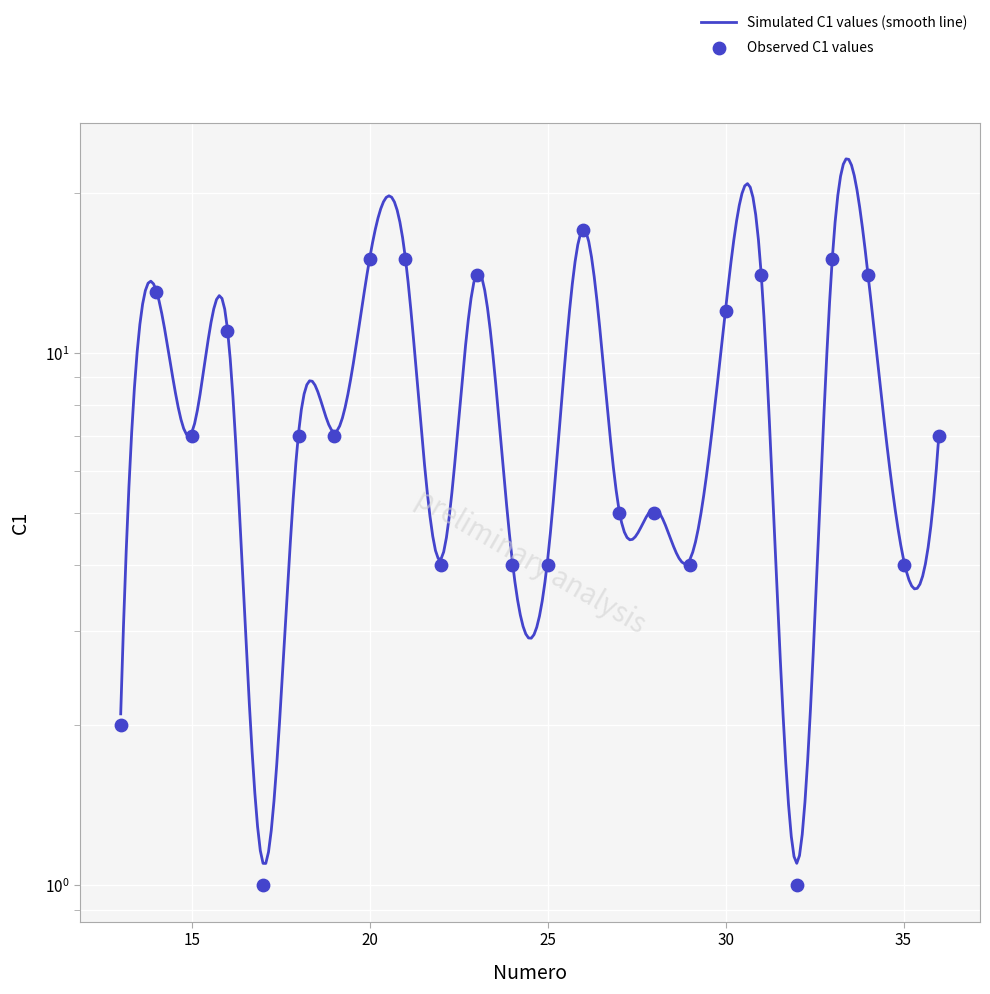

Approximately how many times larger is the value at 34 compared to 13?

7.0